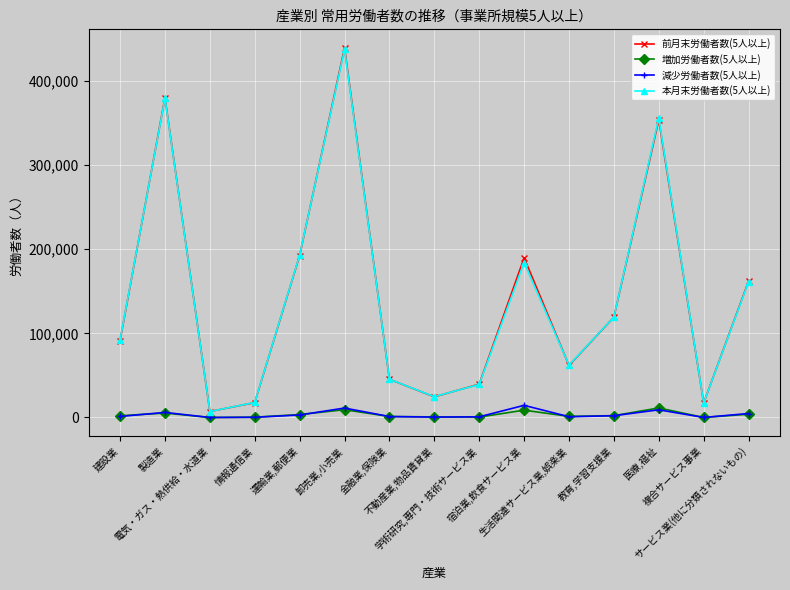

What is the sum of the 本月末労働者数(5人以上) values at 製造業 and 電気・ガス・熱供給・水道業?

386364